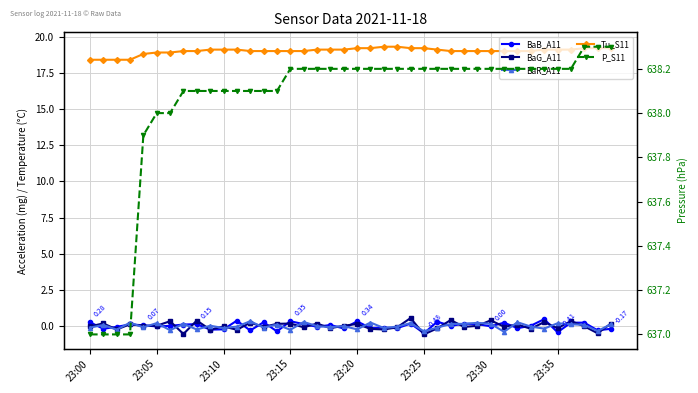

How many lines are shown in the chart?

5